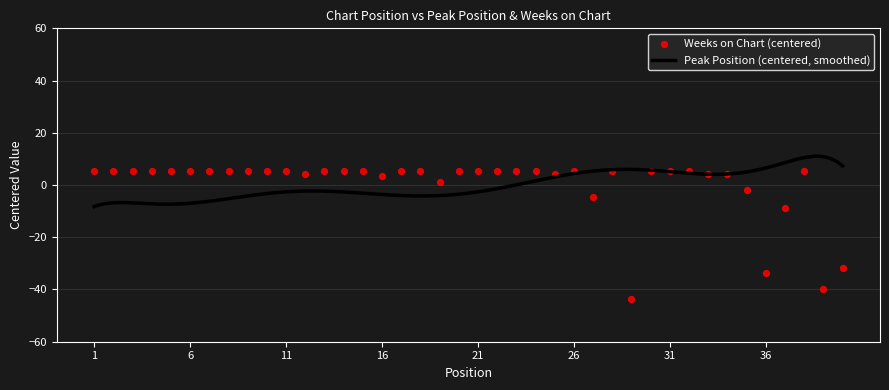

Between 36 and 17, which is larger?

17